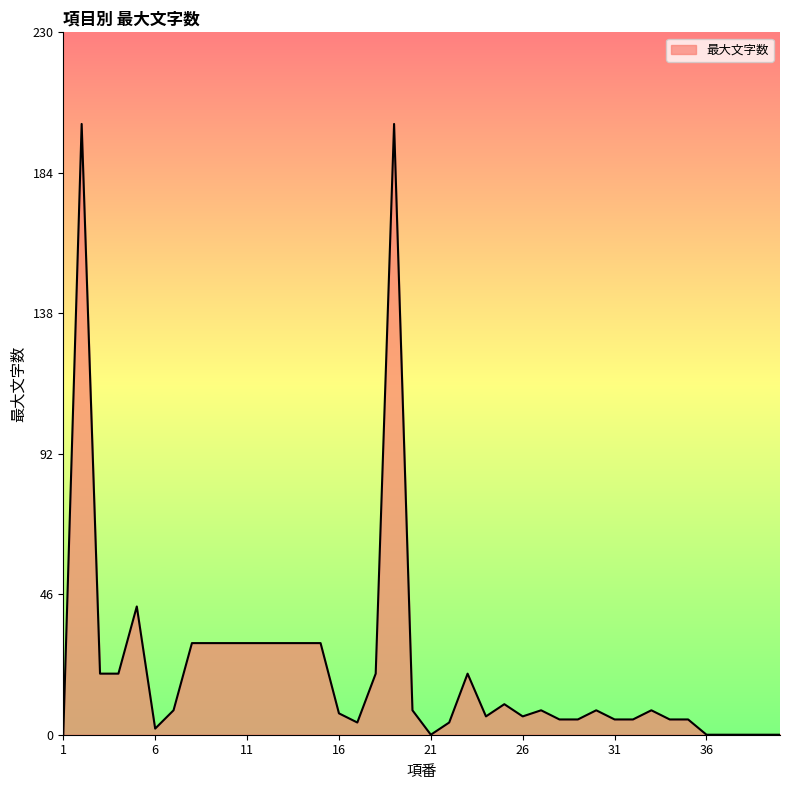

What is the greatest value displayed?

200